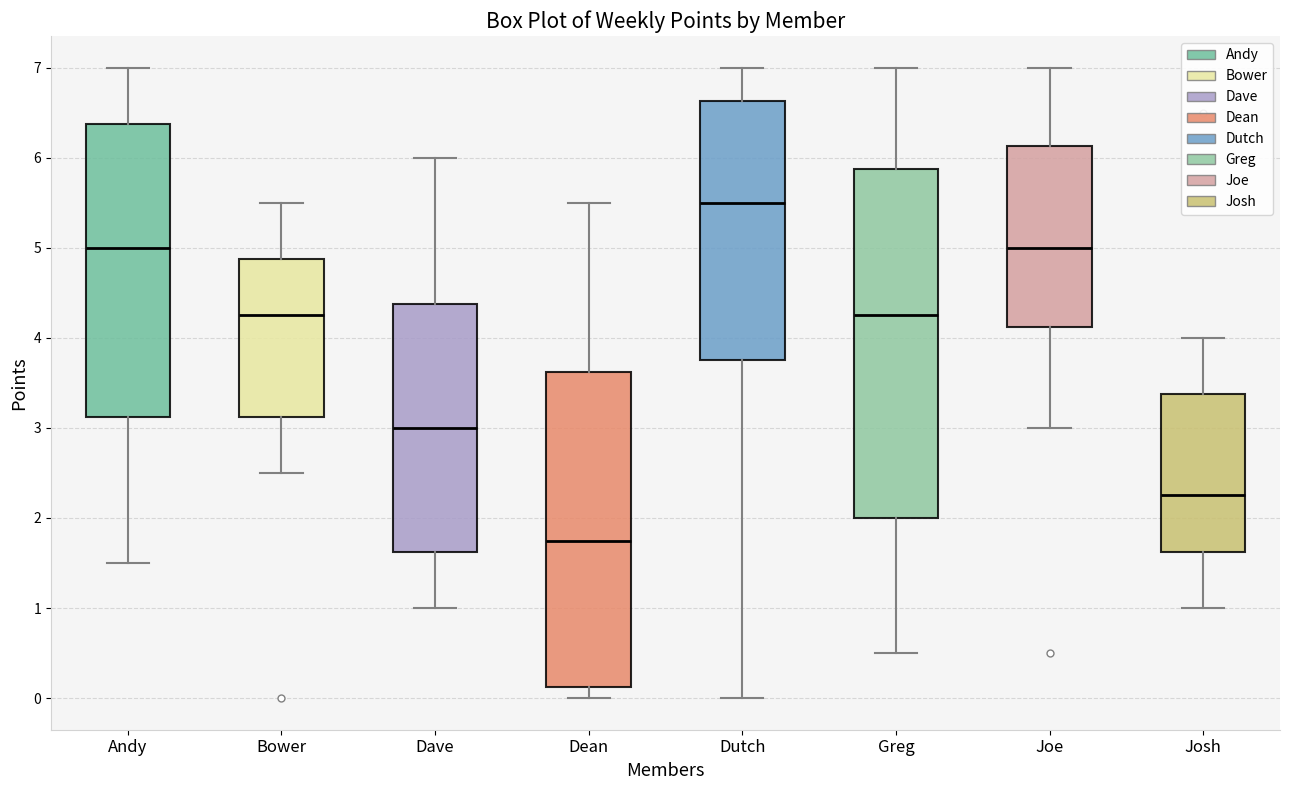

Reading left to right, transcribe this box plot: for each box, give where its median line is, the range the box spans, and where its two whiskers end, as read against the y-axis. The values are not printed on the chart, so give them approximately, as read against the axis.

Andy: median 5.0, box 3.1 to 6.4, whiskers 1.5 to 7.0
Bower: median 4.3, box 3.1 to 4.9, whiskers 2.5 to 5.5
Dave: median 3.0, box 1.6 to 4.4, whiskers 1.0 to 6.0
Dean: median 1.8, box 0.1 to 3.6, whiskers 0.0 to 5.5
Dutch: median 5.5, box 3.8 to 6.6, whiskers 0.0 to 7.0
Greg: median 4.3, box 2.0 to 5.9, whiskers 0.5 to 7.0
Joe: median 5.0, box 4.1 to 6.1, whiskers 3.0 to 7.0
Josh: median 2.3, box 1.6 to 3.4, whiskers 1.0 to 4.0